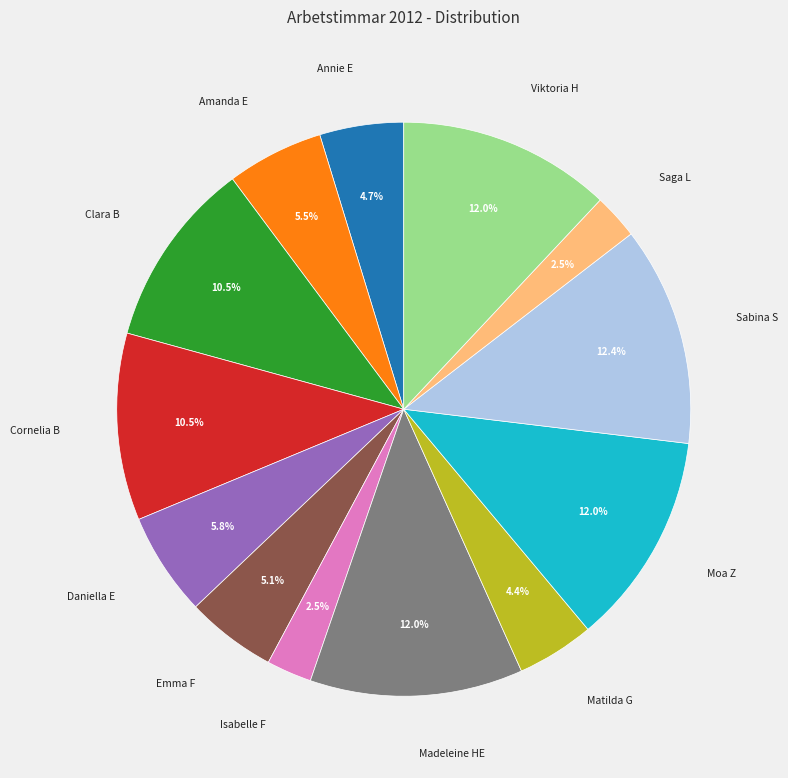

How many slices are in this pie chart?

13